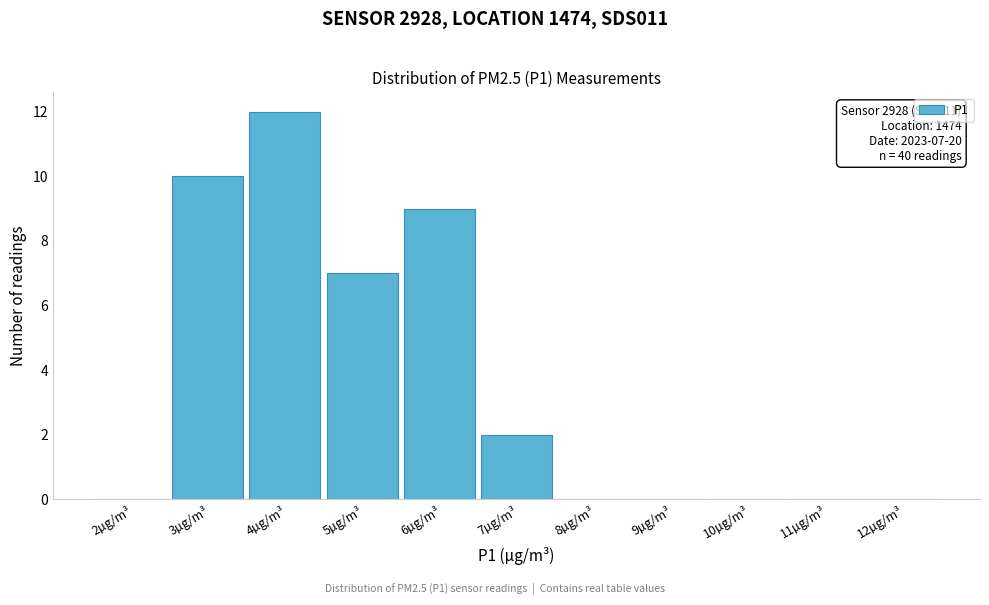

Reading right to left, extract all data points from this chart.

12µg/m³=0	11µg/m³=0	10µg/m³=0	9µg/m³=0	8µg/m³=0	7µg/m³=2	6µg/m³=9	5µg/m³=7	4µg/m³=12	3µg/m³=10	2µg/m³=0